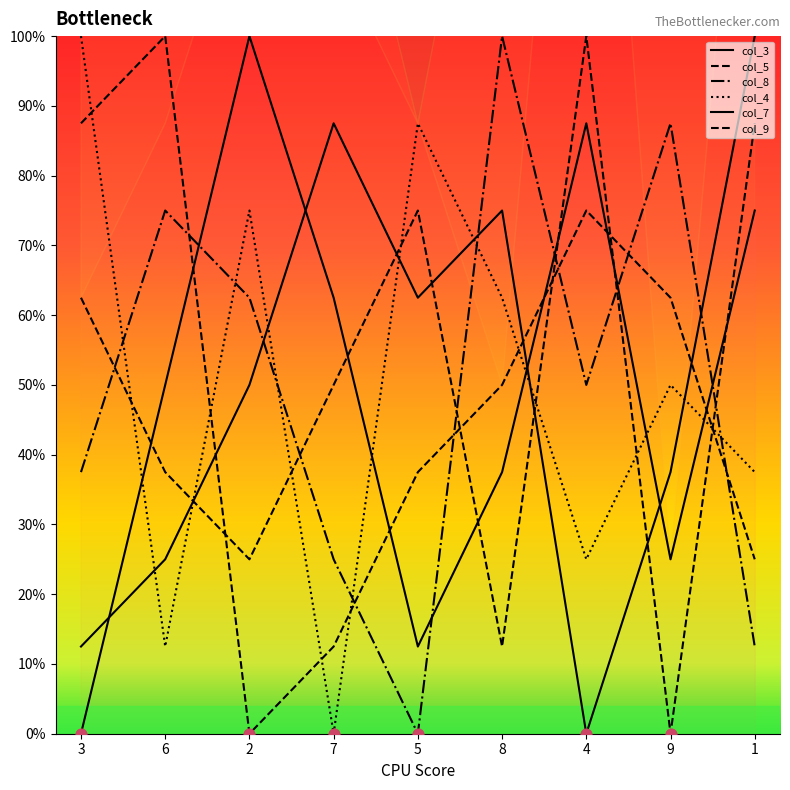

Is the value of col_7 at 6 greater than the value of col_4 at 7?

Yes